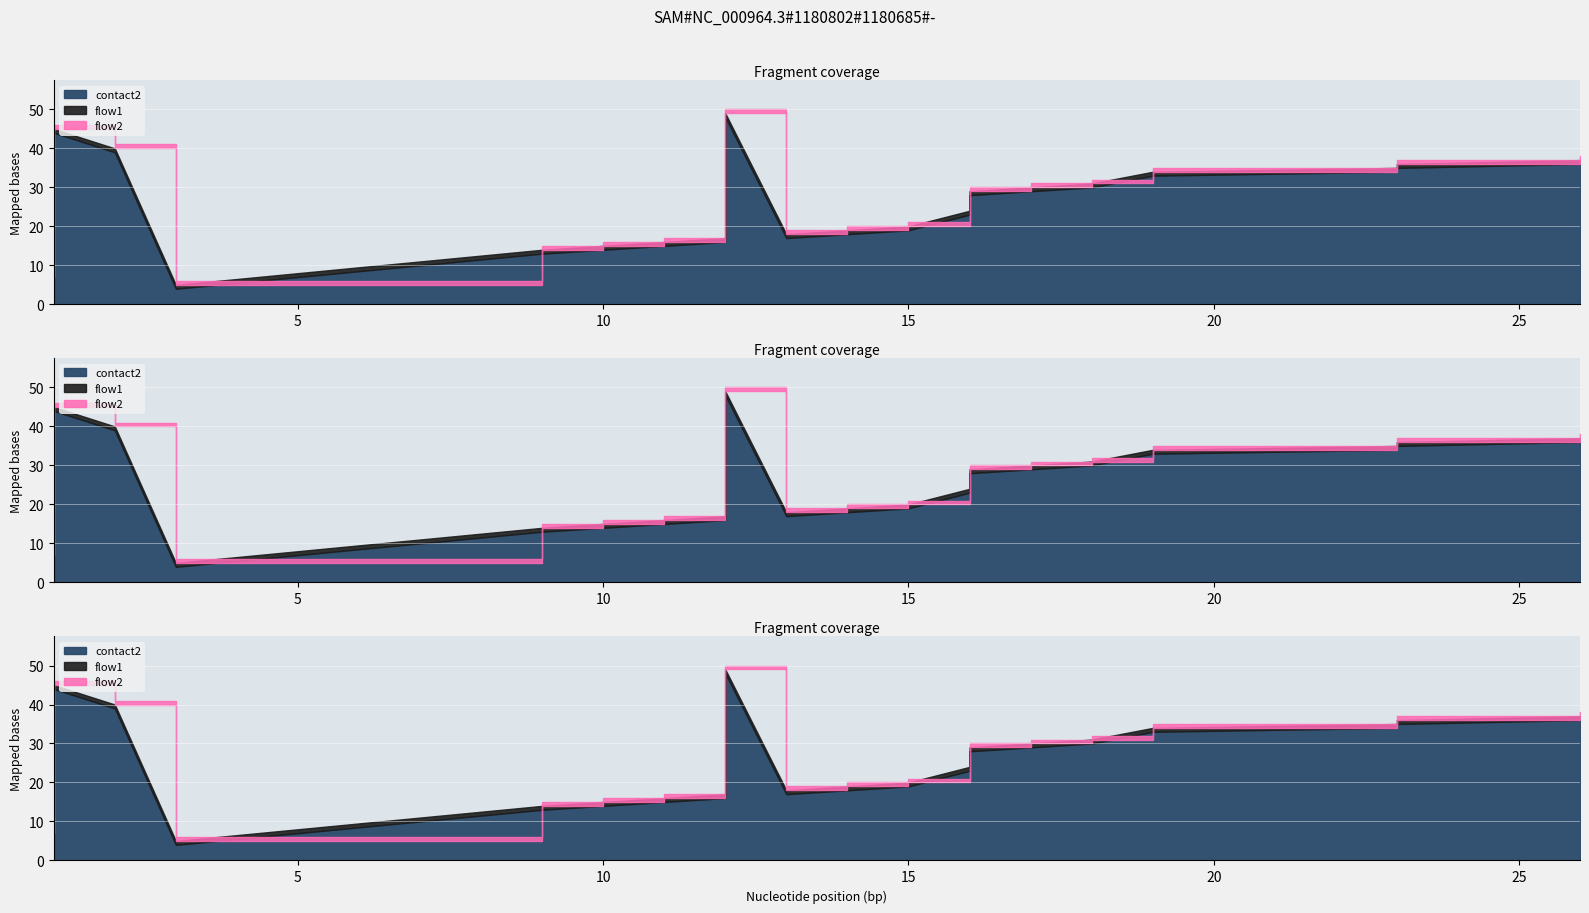

How many data points in contact2 are above 28?

9